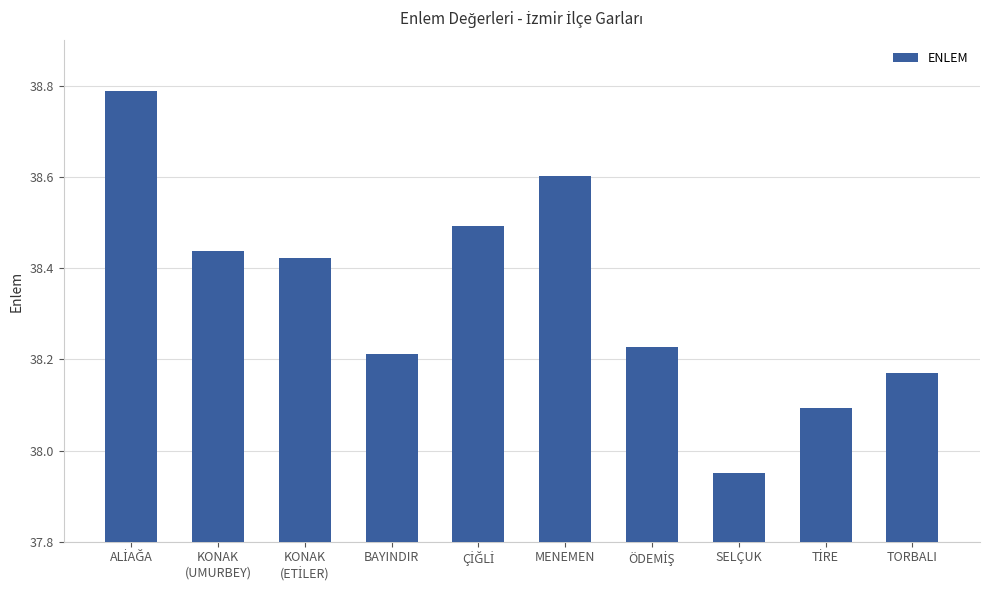

The value at MENEMEN is 17.6. True or false?

False